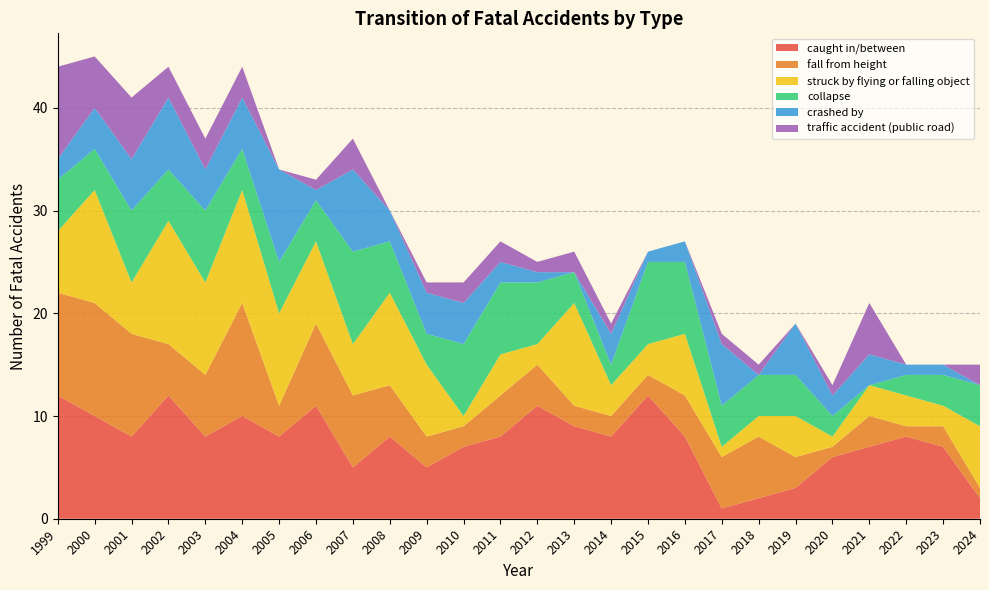

Reading right to left, what are all the values shown in this chart?

caught in/between: 2024=2	2023=7	2022=8	2021=7	2020=6	2019=3	2018=2	2017=1	2016=8	2015=12	2014=8	2013=9	2012=11	2011=8	2010=7	2009=5	2008=8	2007=5	2006=11	2005=8	2004=10	2003=8	2002=12	2001=8	2000=10	1999=12
fall from height: 2024=1	2023=2	2022=1	2021=3	2020=1	2019=3	2018=6	2017=5	2016=4	2015=2	2014=2	2013=2	2012=4	2011=4	2010=2	2009=3	2008=5	2007=7	2006=8	2005=3	2004=11	2003=6	2002=5	2001=10	2000=11	1999=10
struck by flying or falling object: 2024=6	2023=2	2022=3	2021=3	2020=1	2019=4	2018=2	2017=1	2016=6	2015=3	2014=3	2013=10	2012=2	2011=4	2010=1	2009=7	2008=9	2007=5	2006=8	2005=9	2004=11	2003=9	2002=12	2001=5	2000=11	1999=6
collapse: 2024=4	2023=3	2022=2	2021=0	2020=2	2019=4	2018=4	2017=4	2016=7	2015=8	2014=2	2013=3	2012=6	2011=7	2010=7	2009=3	2008=5	2007=9	2006=4	2005=5	2004=4	2003=7	2002=5	2001=7	2000=4	1999=5
crashed by: 2024=0	2023=1	2022=1	2021=3	2020=2	2019=5	2018=0	2017=6	2016=2	2015=1	2014=3	2013=0	2012=1	2011=2	2010=4	2009=4	2008=3	2007=8	2006=1	2005=9	2004=5	2003=4	2002=7	2001=5	2000=4	1999=2
traffic accident (public road): 2024=2	2023=0	2022=0	2021=5	2020=1	2019=0	2018=1	2017=1	2016=0	2015=0	2014=1	2013=2	2012=1	2011=2	2010=2	2009=1	2008=0	2007=3	2006=1	2005=0	2004=3	2003=3	2002=3	2001=6	2000=5	1999=9